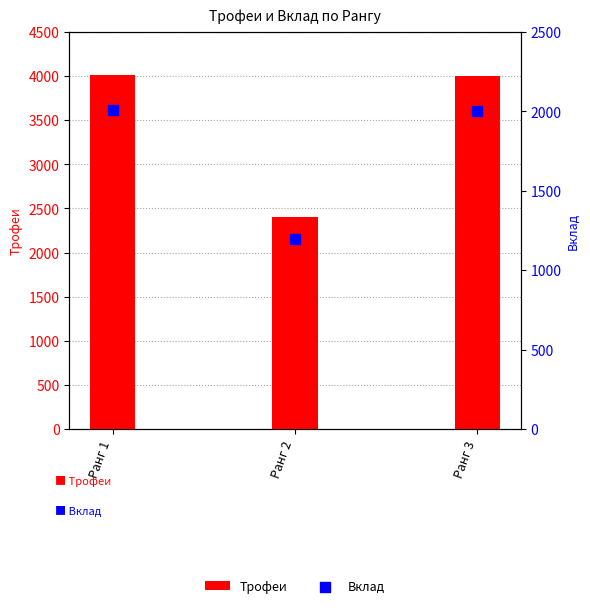

At which category is the sum across all series the highest?

Ранг 1